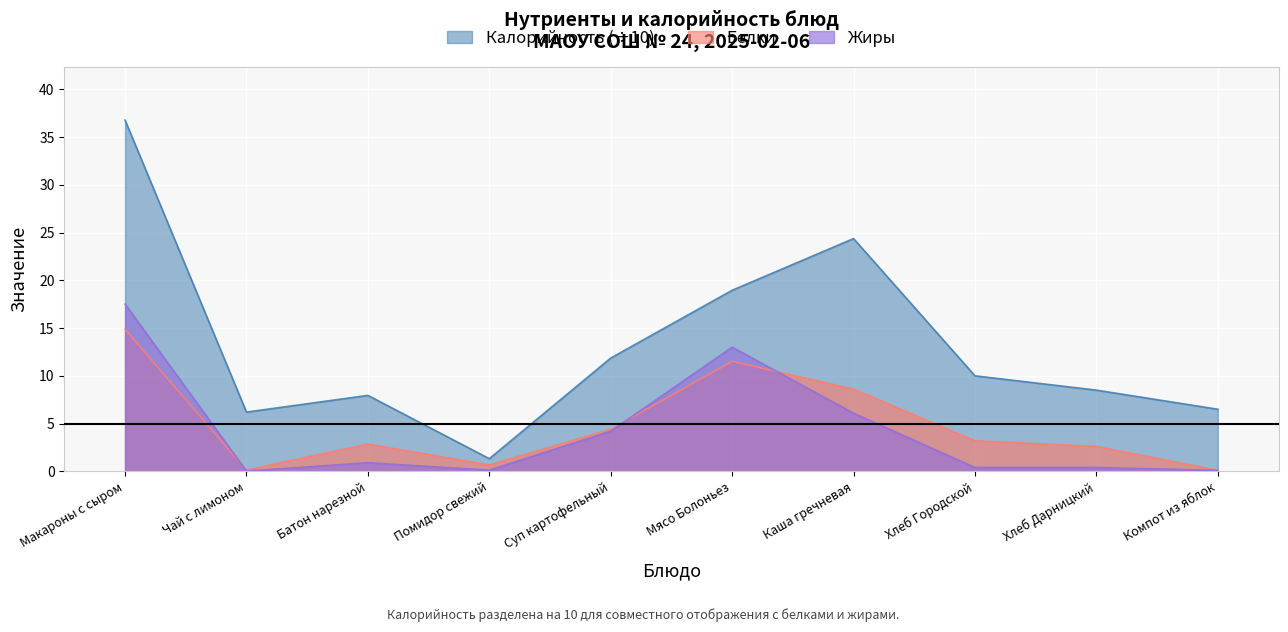

Which series has the widest spread of values?

Калорийность (÷10)